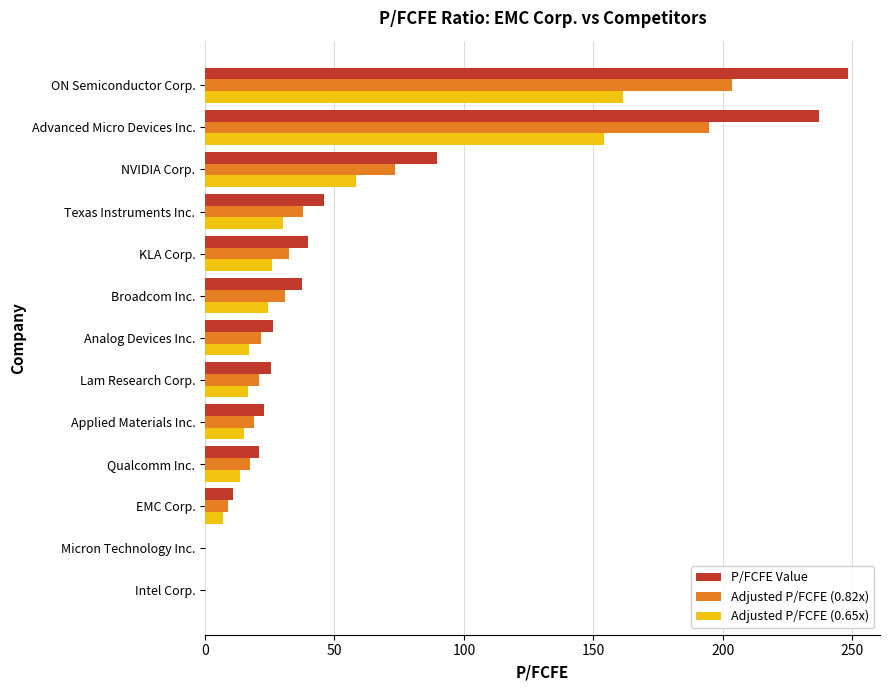

Which series has the largest range (max minus min)?

P/FCFE Value